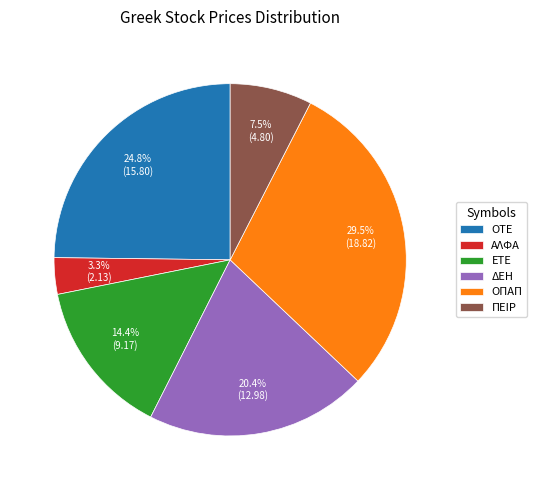

To the nearest percent, what is the difference between the ΠΕΙΡ and ΑΛΦΑ slice percentages?

4%